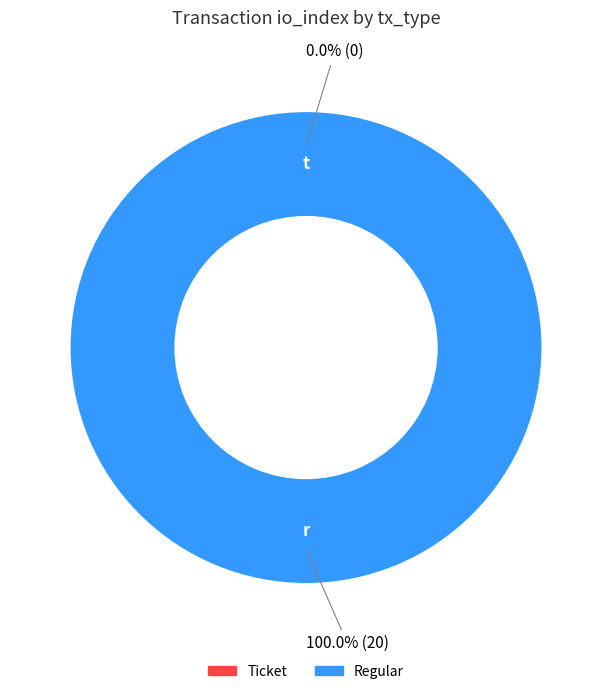

To the nearest percent, what portion does Regular represent?

100%